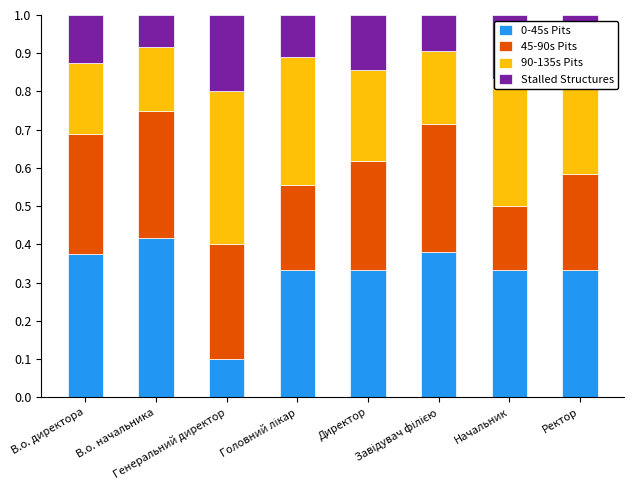

Count the 0-45s Pits values in the range 0 to 1.

8